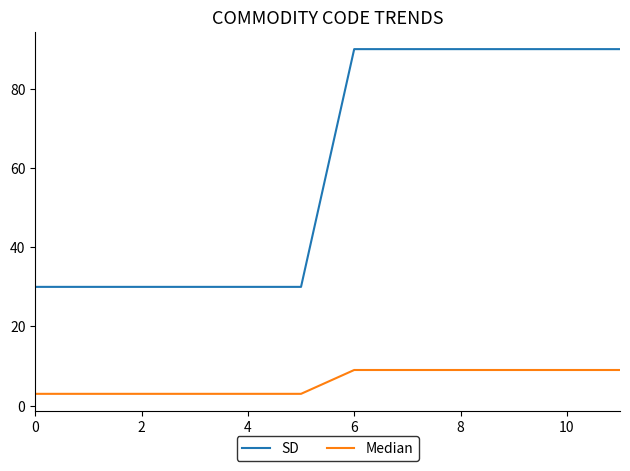

List the series in order of their overall mean, highest first.

SD, Median